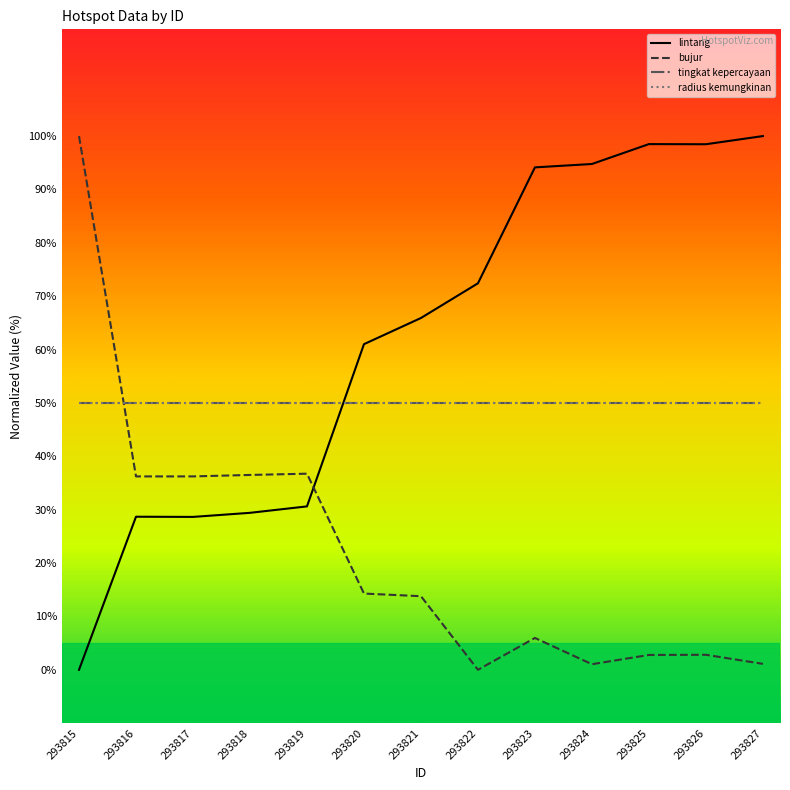

Does the chart display data point markers on the line(s)?

No